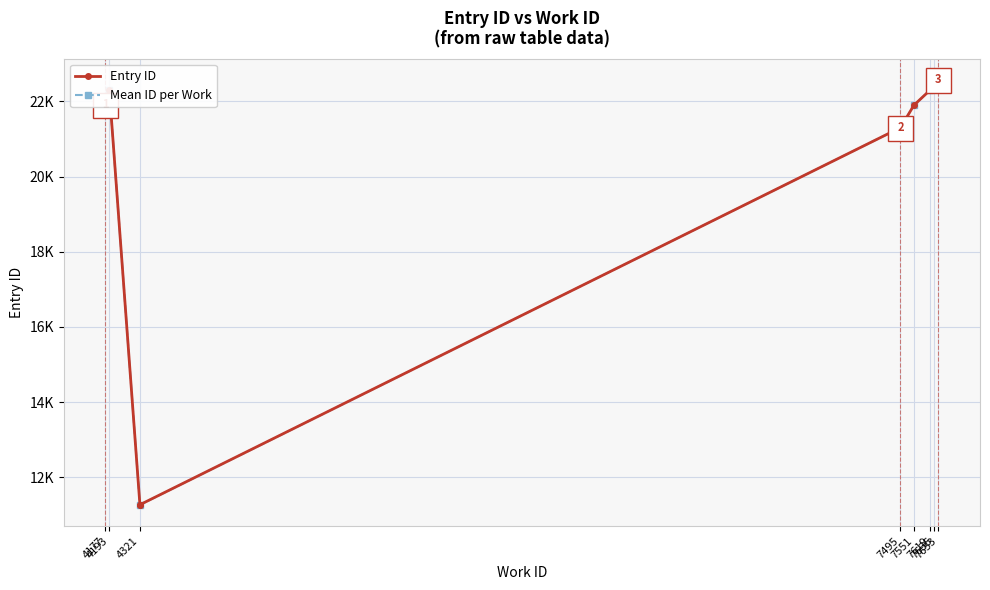

What is the sum of the values at 7495 and 7619?

44227